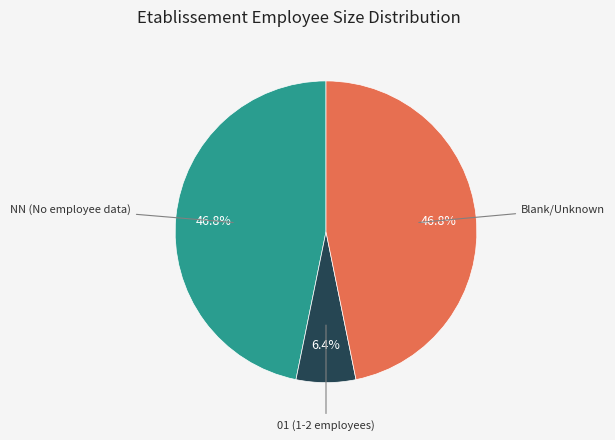

Is there any slice that represents more than half of the pie?

No